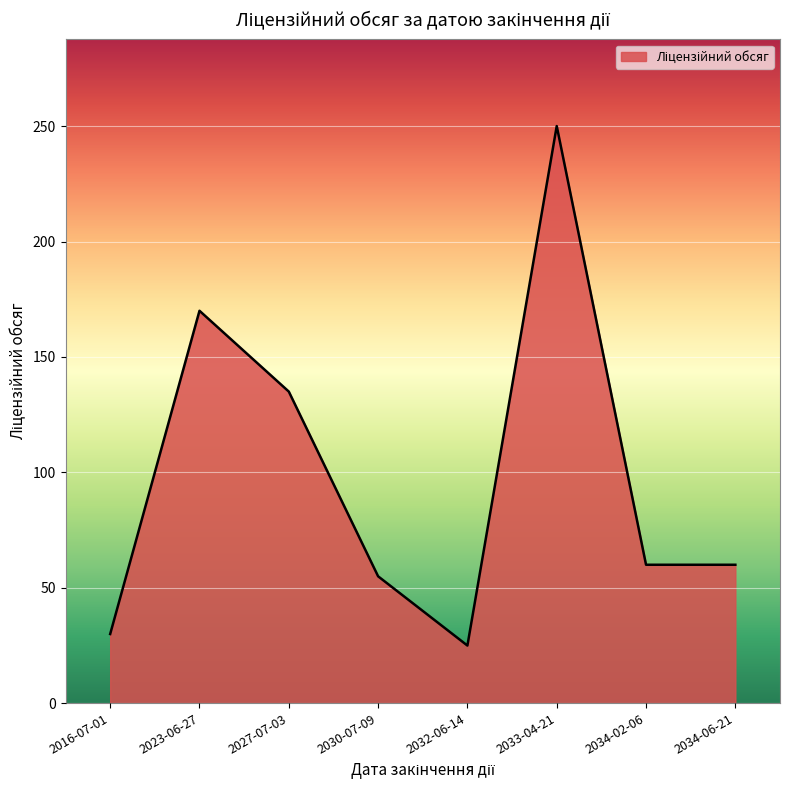

What is the average value?

98